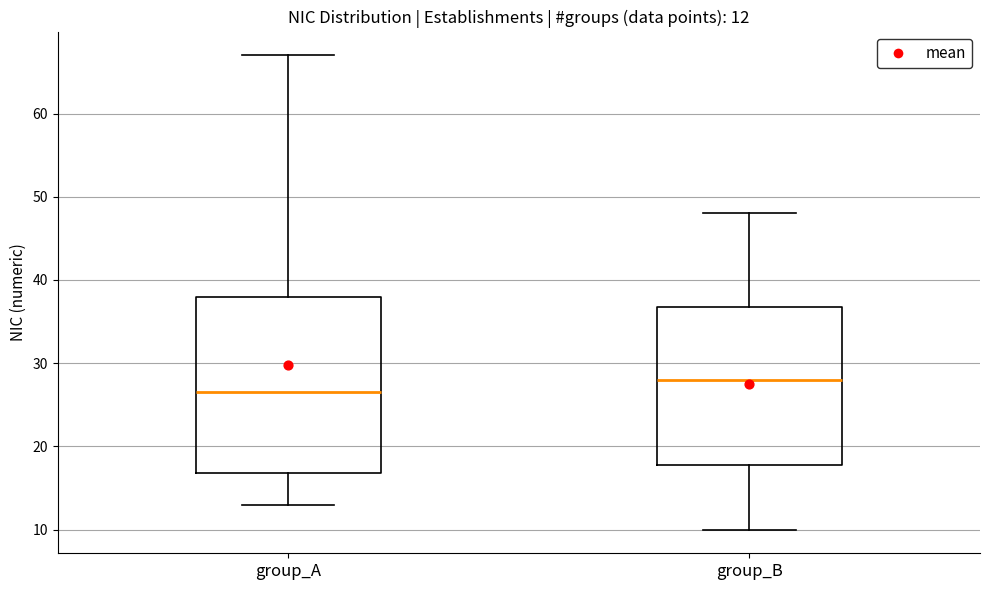

Comparing the boxes themselves (not the whiskers), which one is the tallest?

group_A